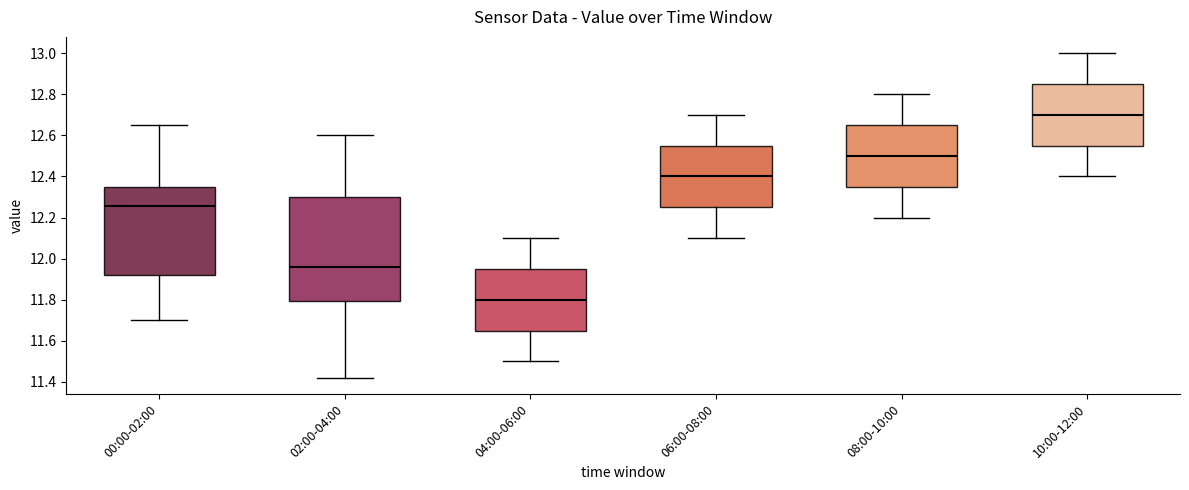

Which box's median line is the highest?

10:00-12:00